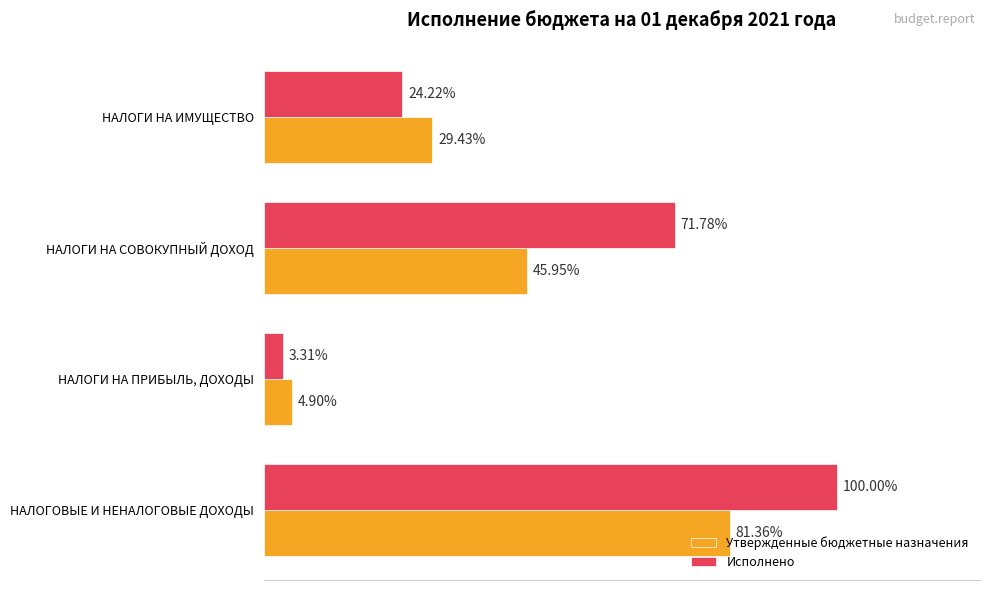

What are all the series names shown in the legend?

Утвержденные бюджетные назначения, Исполнено